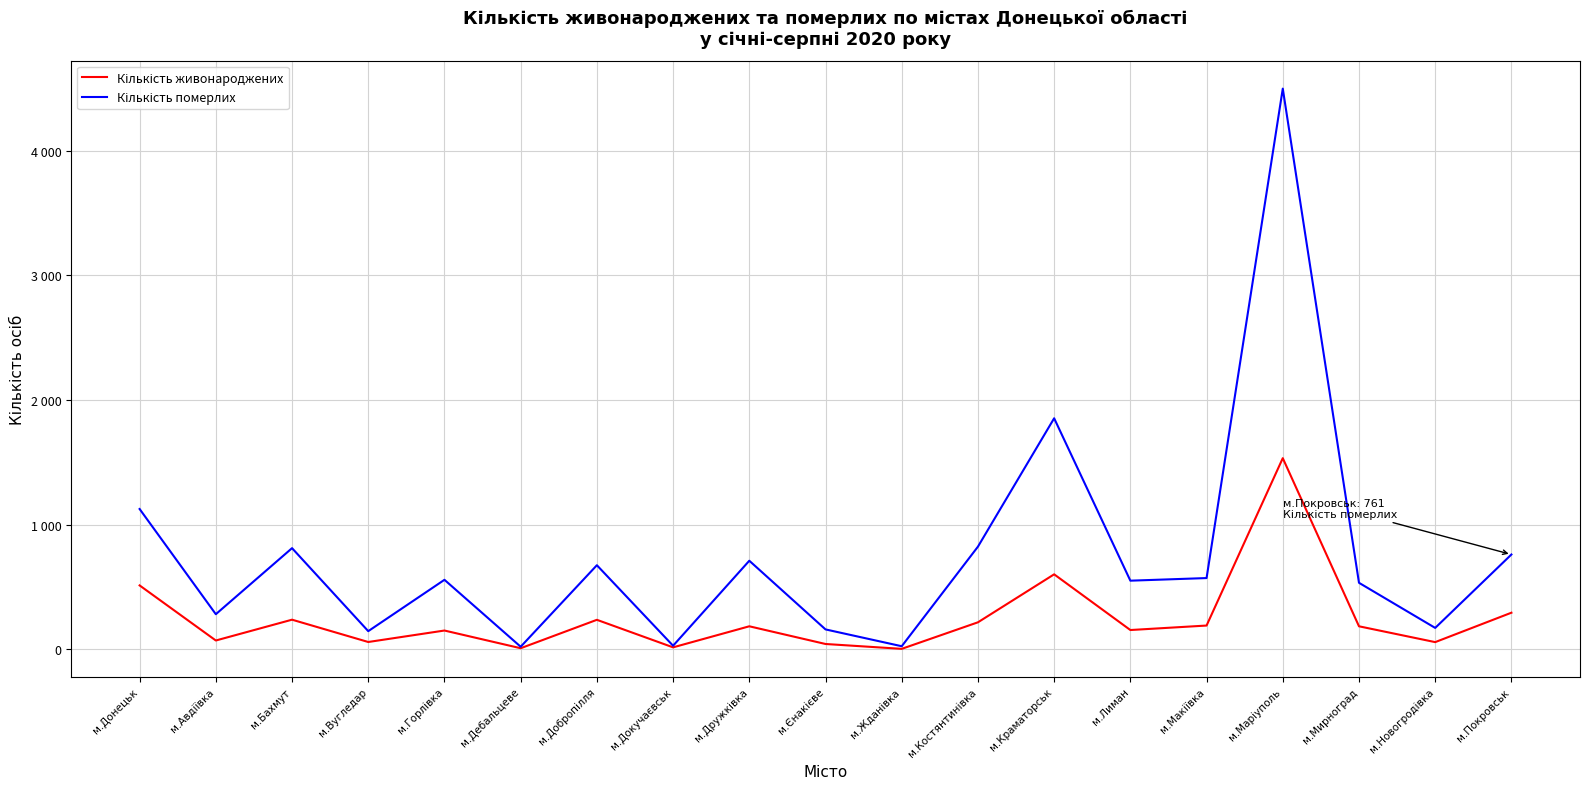

What is the value of the Кількість живонароджених point at the 9th from the left?

185